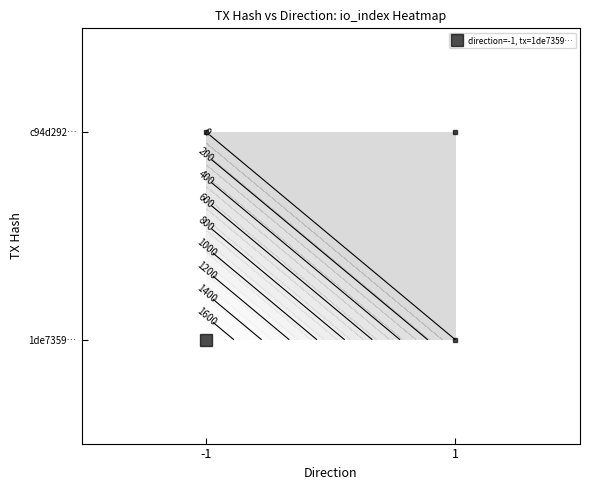

Reading left to right, what are all the values shown in this chart?

1de7359e2cf13632fcac8bca5e28485fc87aa11: -1	0
c94d292bde511843f78df3131b9e88e575899e8: 1	0